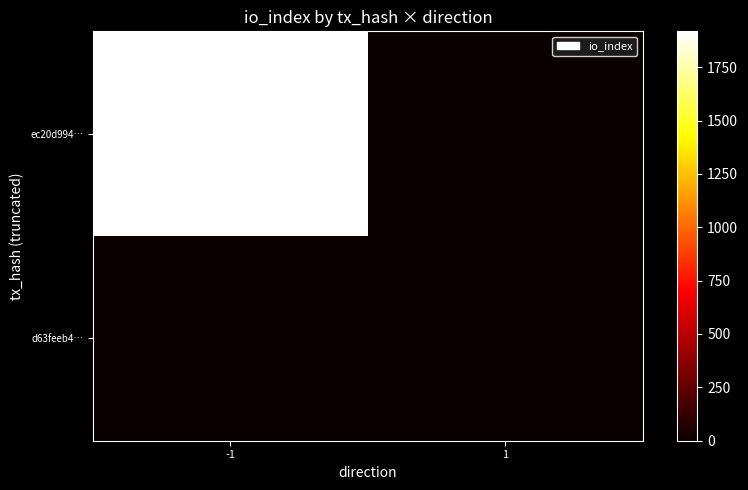

List the series in order of their overall mean, lowest first.

d63feeb4…, ec20d994…